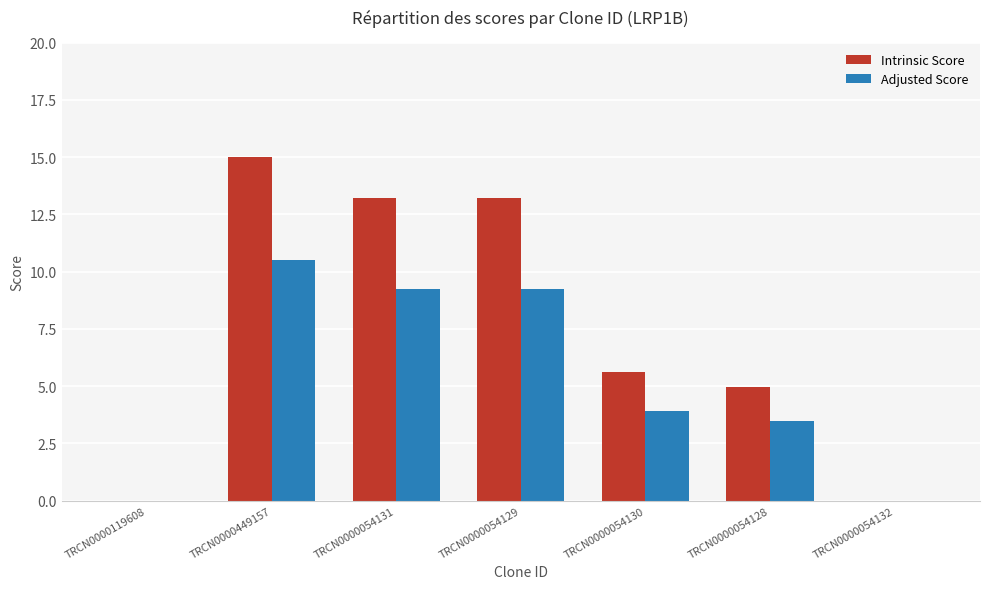

Reading left to right, list all the values displayed in this chart.

Intrinsic Score: TRCN0000119608=0.0	TRCN0000449157=15.0	TRCN0000054131=13.2	TRCN0000054129=13.2	TRCN0000054130=5.6	TRCN0000054128=5.0	TRCN0000054132=0.0
Adjusted Score: TRCN0000119608=0.0	TRCN0000449157=10.5	TRCN0000054131=9.2	TRCN0000054129=9.2	TRCN0000054130=3.9	TRCN0000054128=3.5	TRCN0000054132=0.0